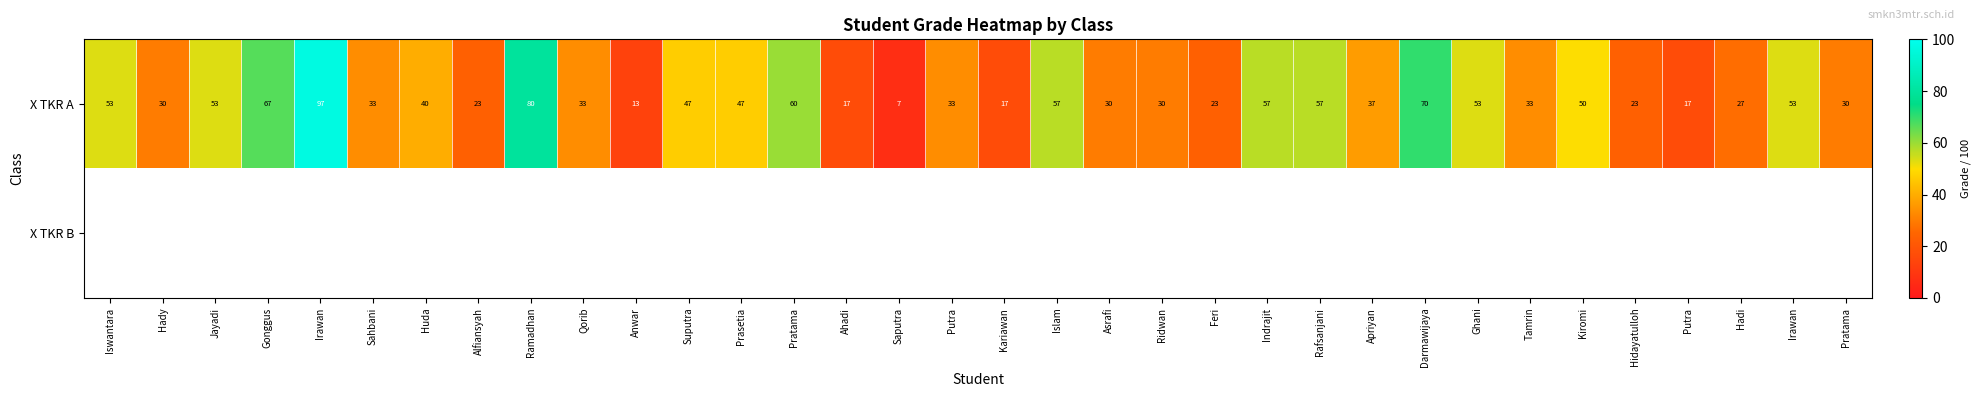

Between Asrafi and Indrajit, which series saw the biggest shift?

X TKR A